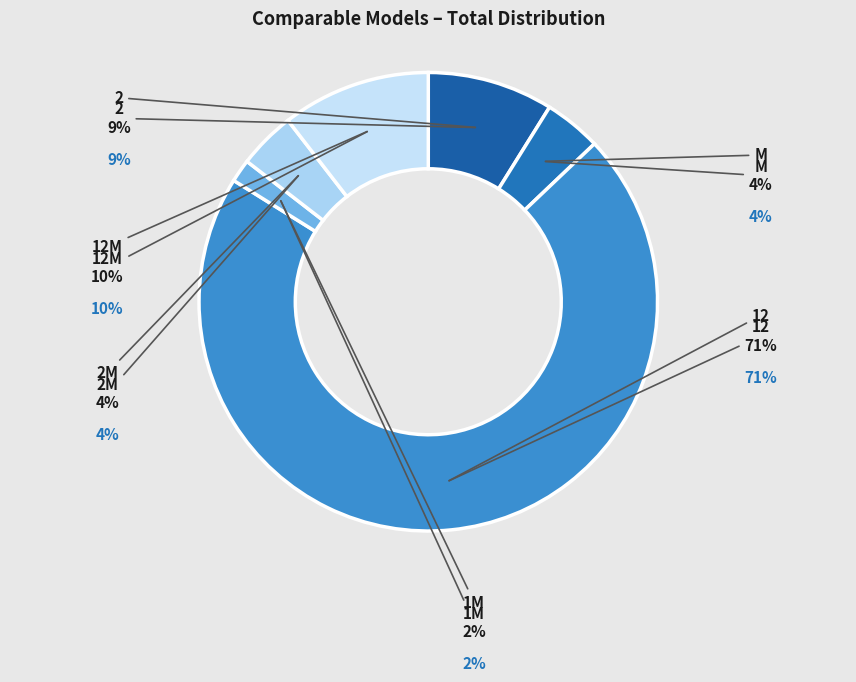

To the nearest percent, what portion does 12M represent?

10%